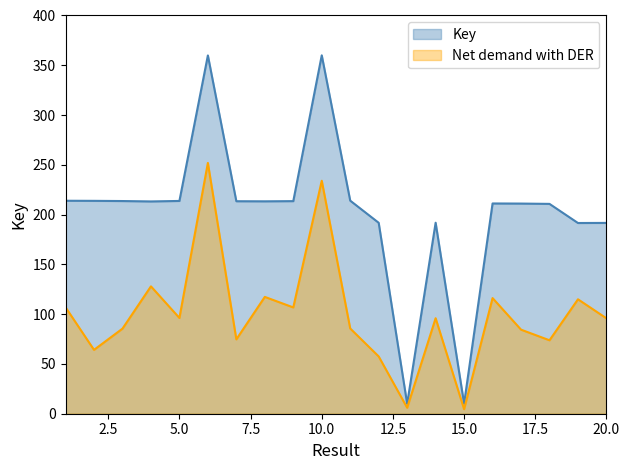

Does the chart have visible grid lines?

No